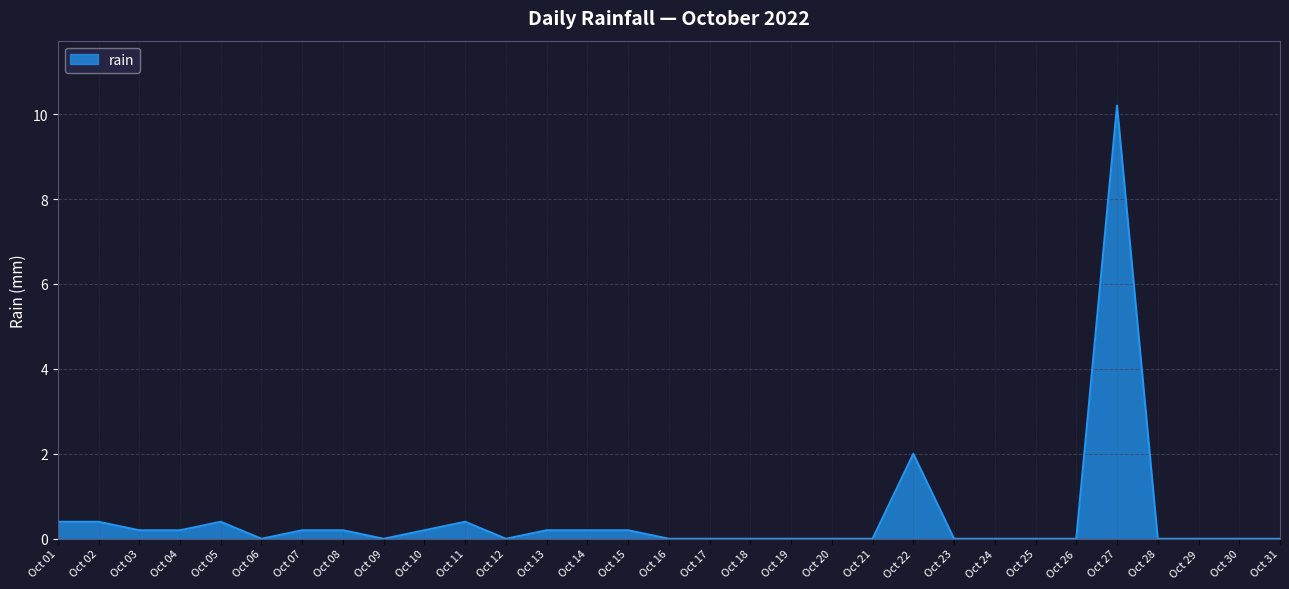

What is the difference between the maximum and minimum values?

10.2